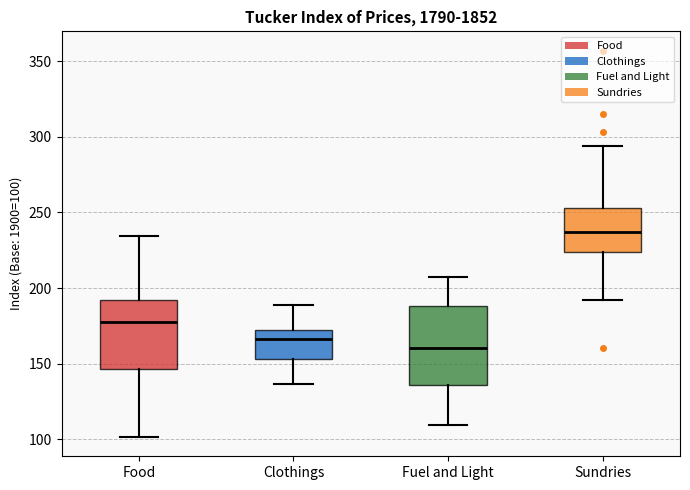

Which box has the highest median line?

Sundries